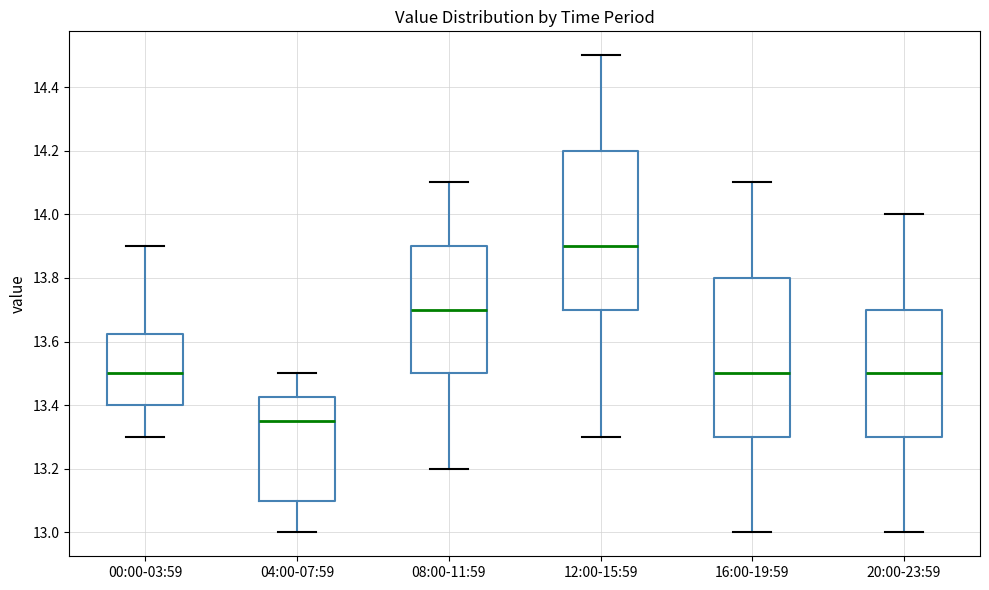

Where is the upper edge of the box for 16:00-19:59 on the y-axis? The values are not printed on the chart, so give them approximately, as read against the axis.

13.80